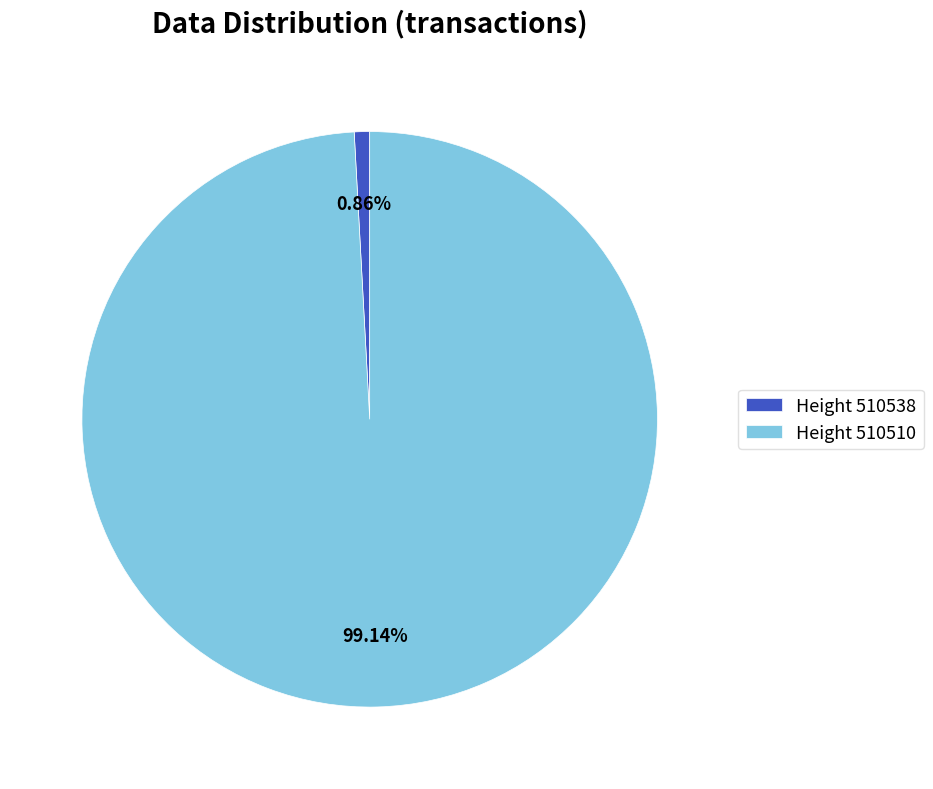

Is the sum of Height 510538 and Height 510510 greater than half?

Yes